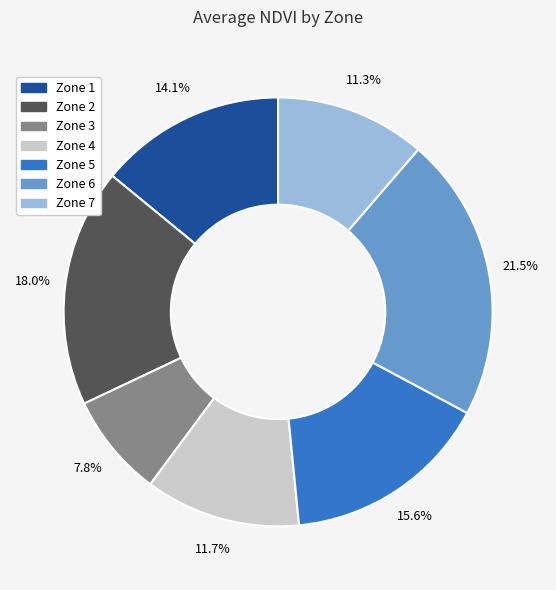

The Zone 6 slice represents 7% of the pie. True or false?

False